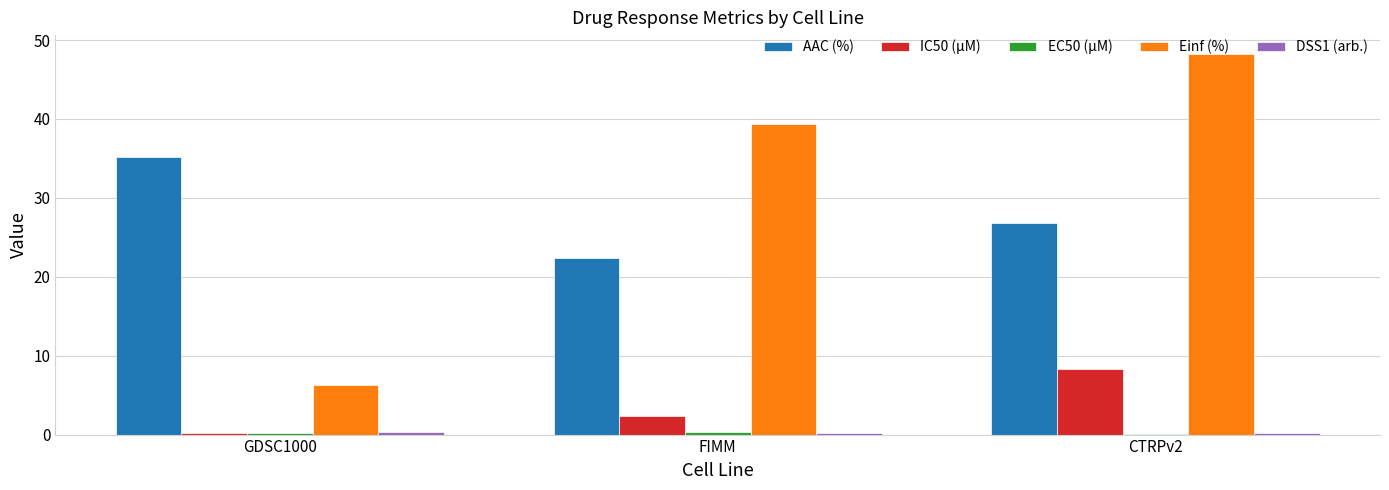

Which category has the highest value in the AAC (%) series?

GDSC1000